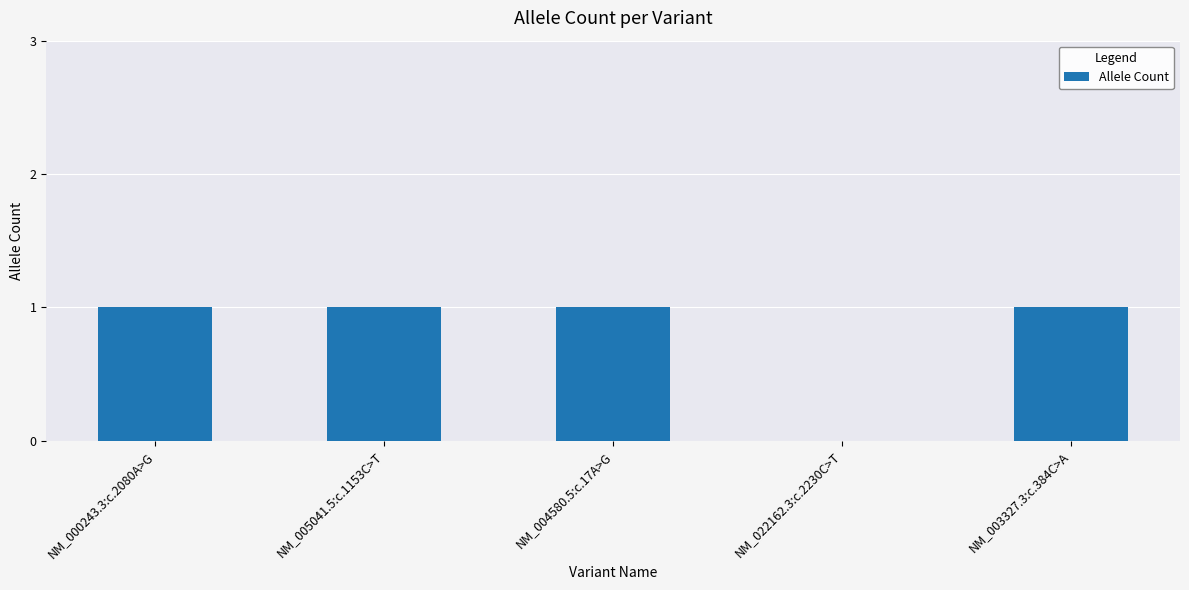

Between NM_022162.3:c.2230C>T and NM_000243.3:c.2080A>G, which is larger?

NM_000243.3:c.2080A>G